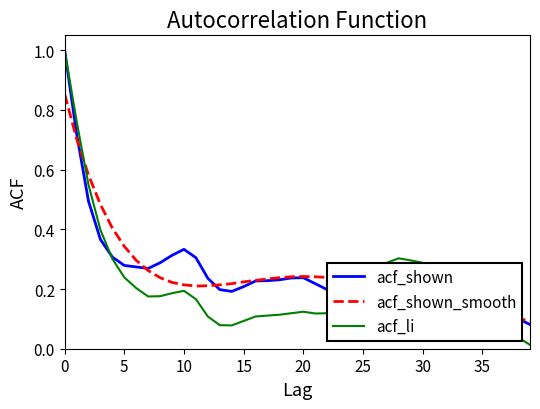

Which series has the widest spread of values?

acf_li